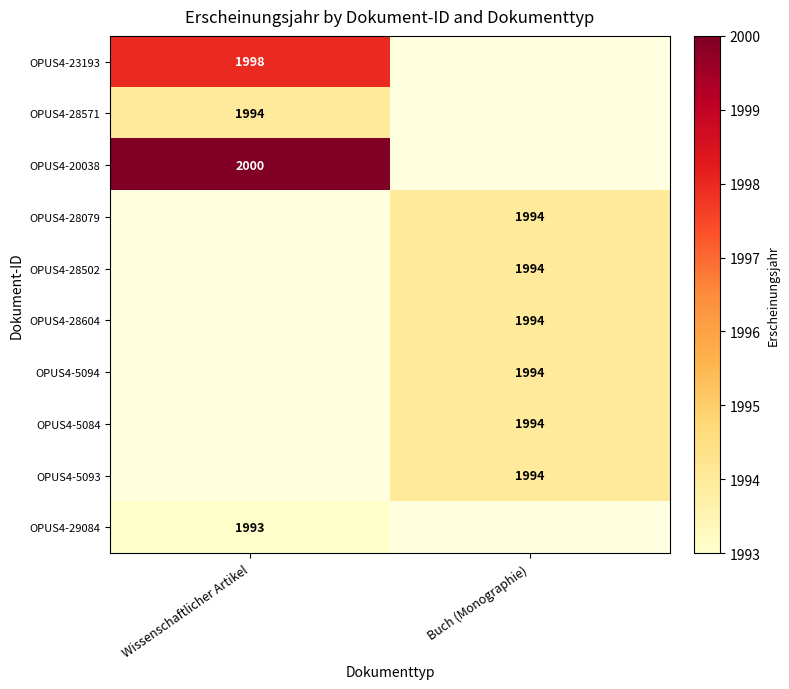

True or false: OPUS4-29084 has a value of 1993 at Wissenschaftlicher Artikel.

True